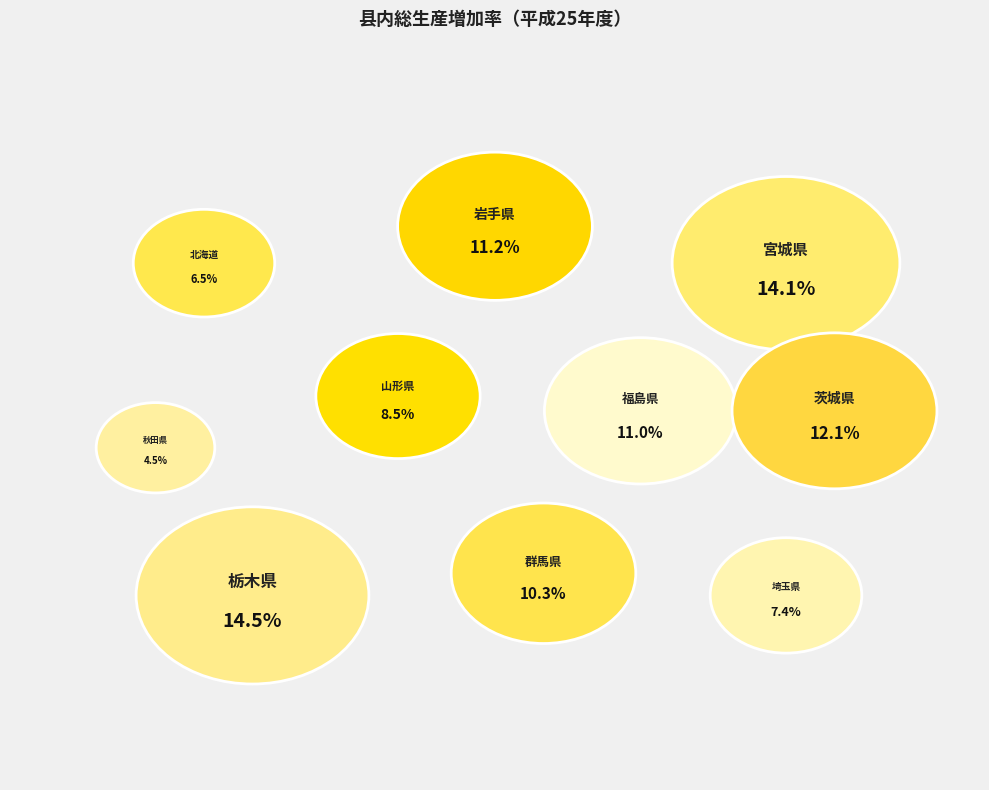

Is there a majority slice in this chart?

No